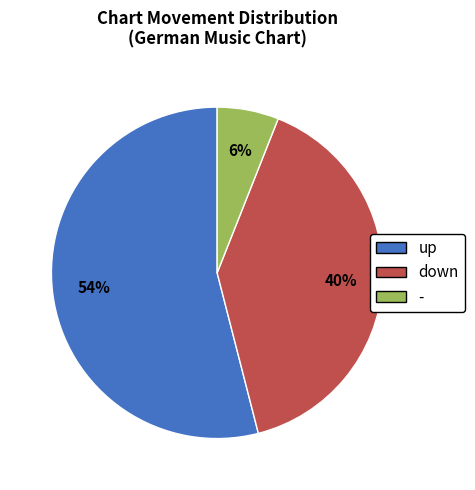

Which category has the biggest portion of the pie?

up